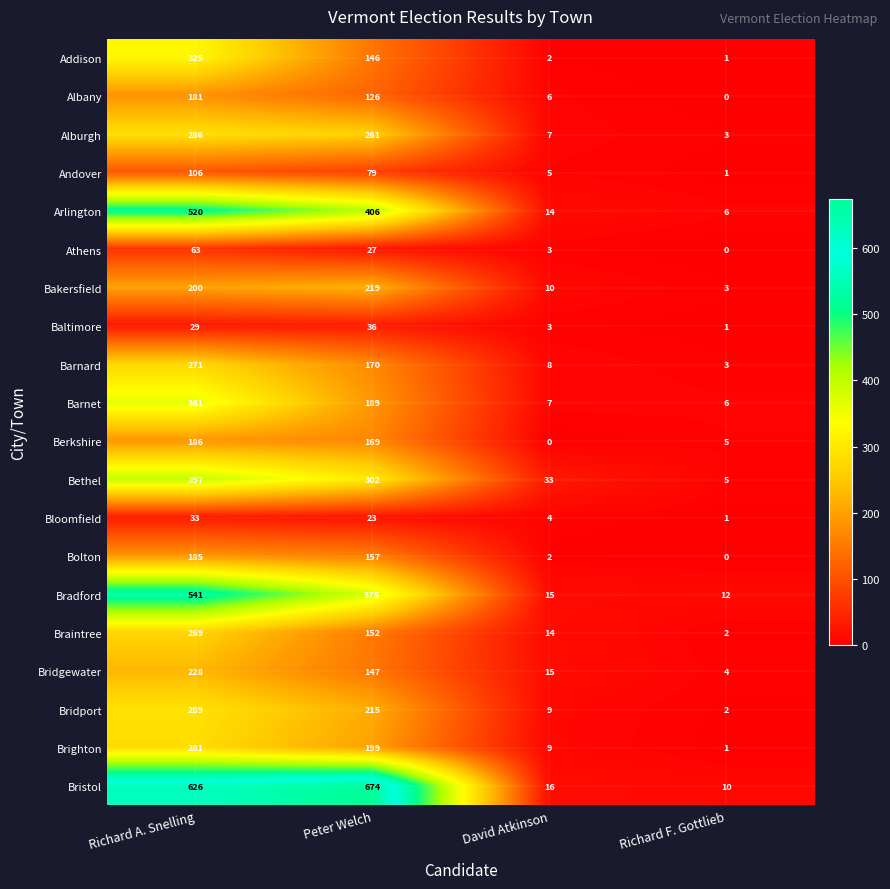

What is the spread (max minus min) of values at Richard A. Snelling?

597